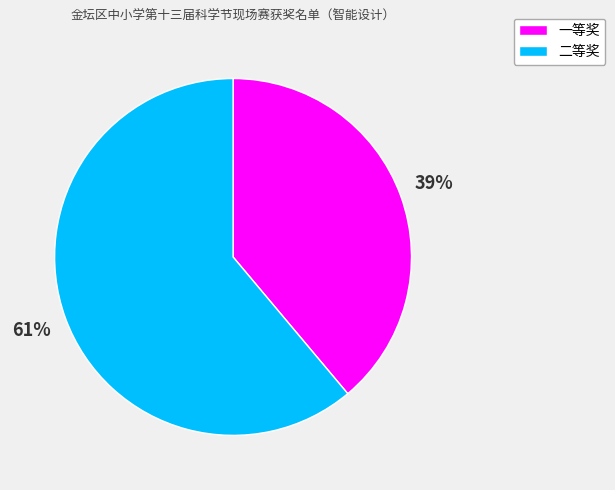

Which category accounts for the majority?

二等奖